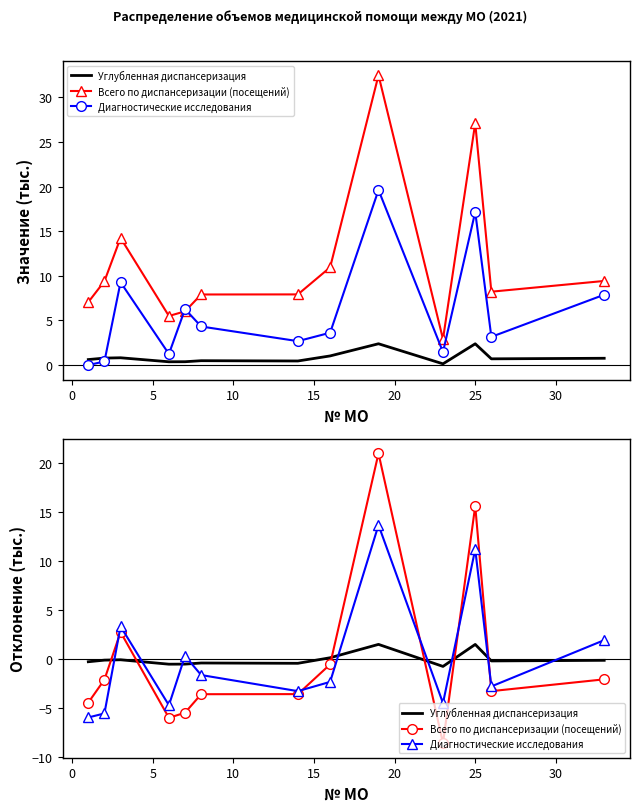

What is the smallest value displayed?

-8.6